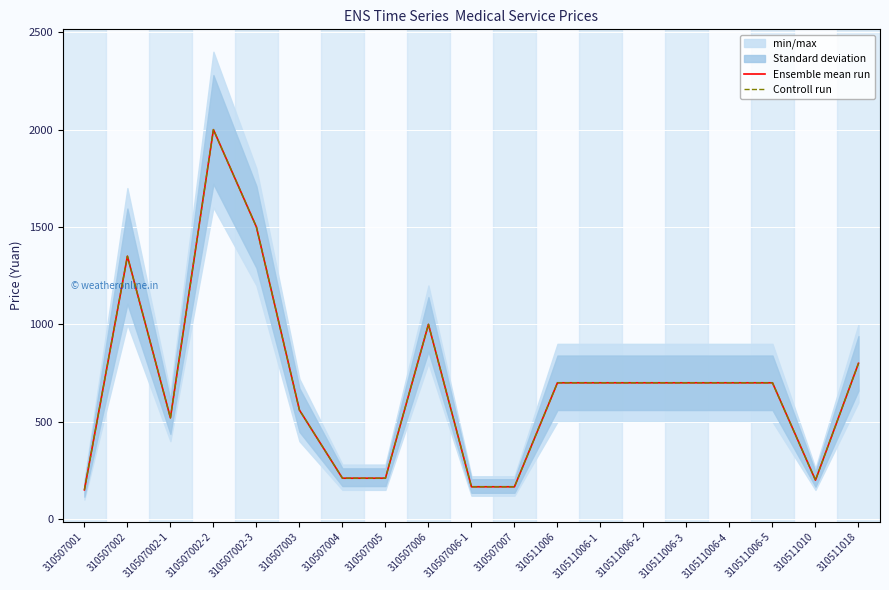

What is the label of the 12th point from the left?

310511006